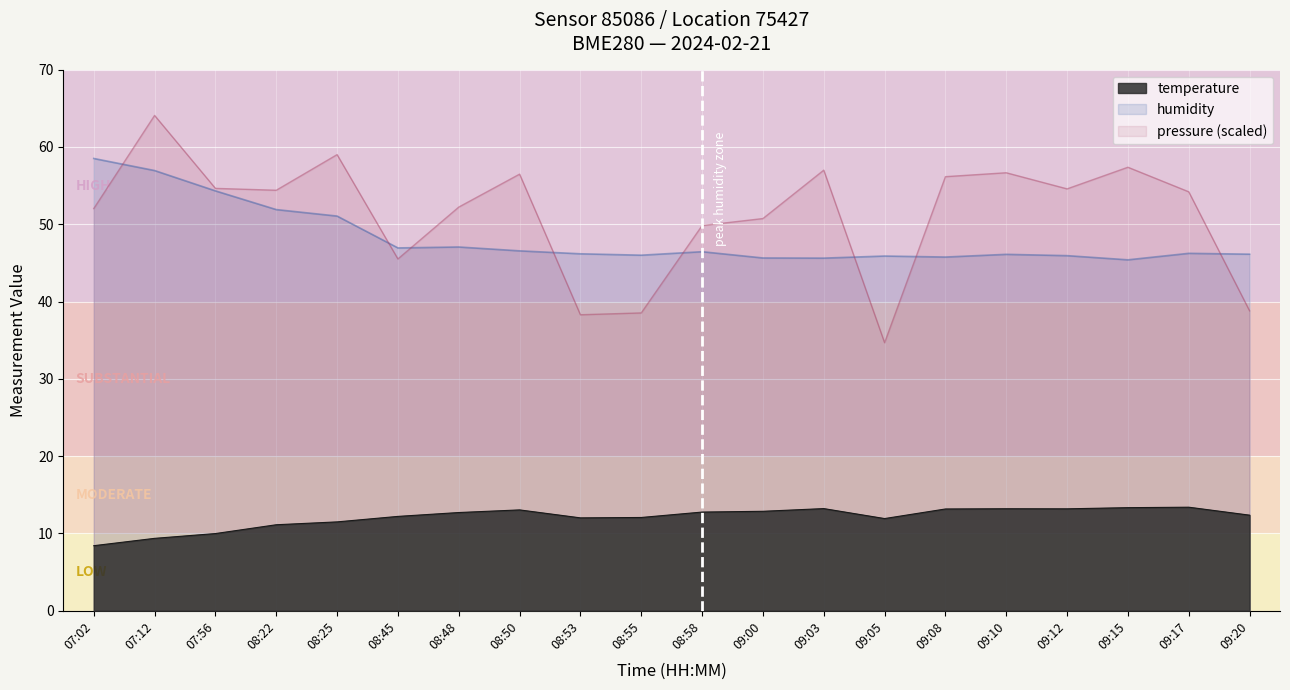

At which category does the chart reach its minimum across all series?

07:02